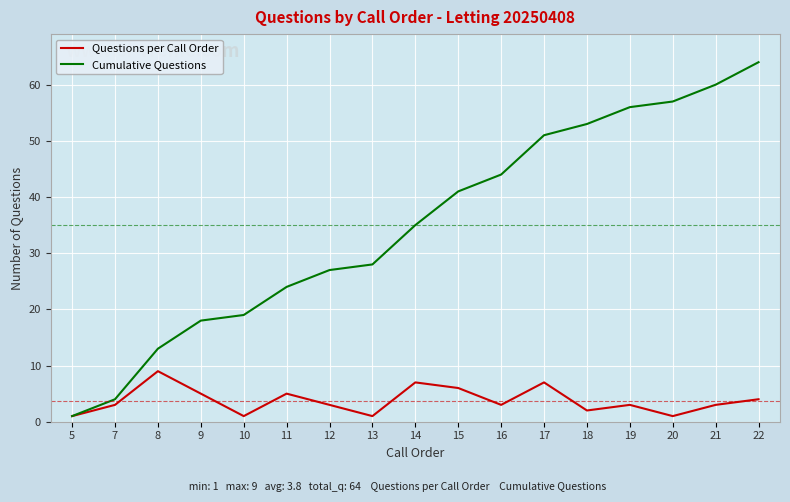

The value of Questions per Call Order at 7 is 3. True or false?

True